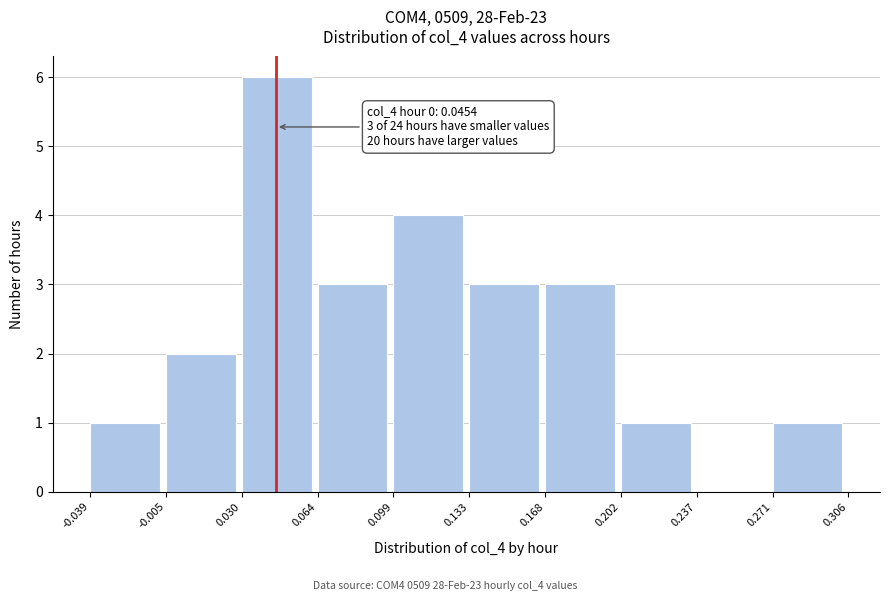

Over which range of the x-axis is the bar tallest?

0.030 to 0.064